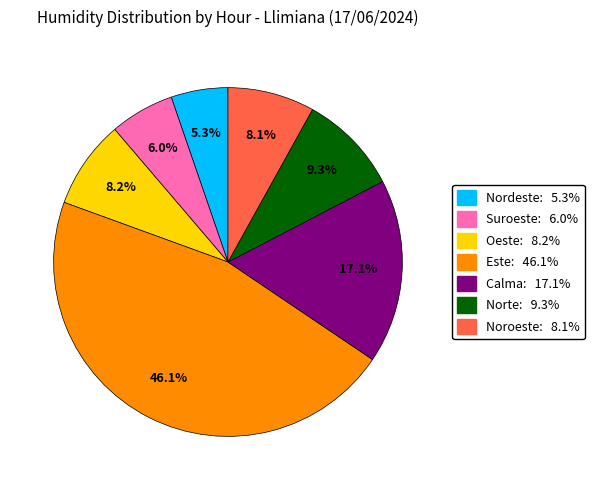

Does any single category account for the majority?

No